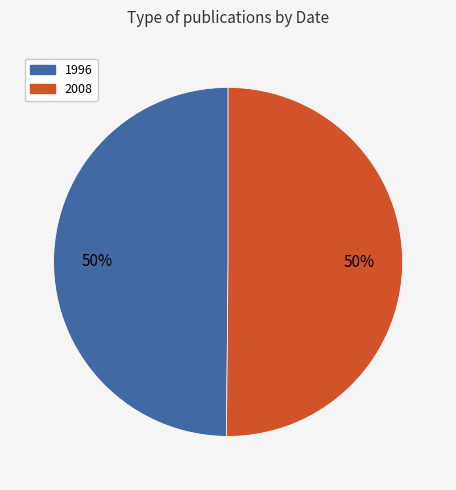

What is the ratio of the value at 1996 to the value at 2008?

1.0